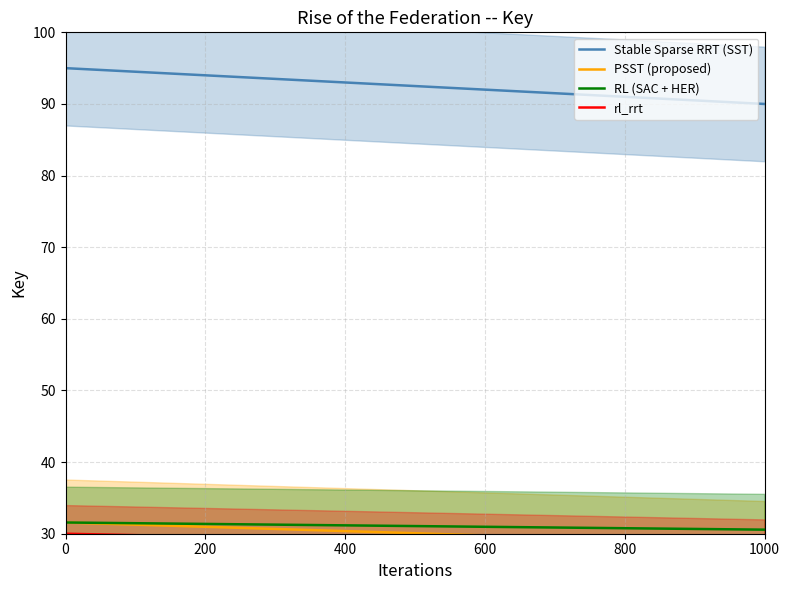

What is the difference between the maximum and minimum values in the Stable Sparse RRT (SST) series?

5.0